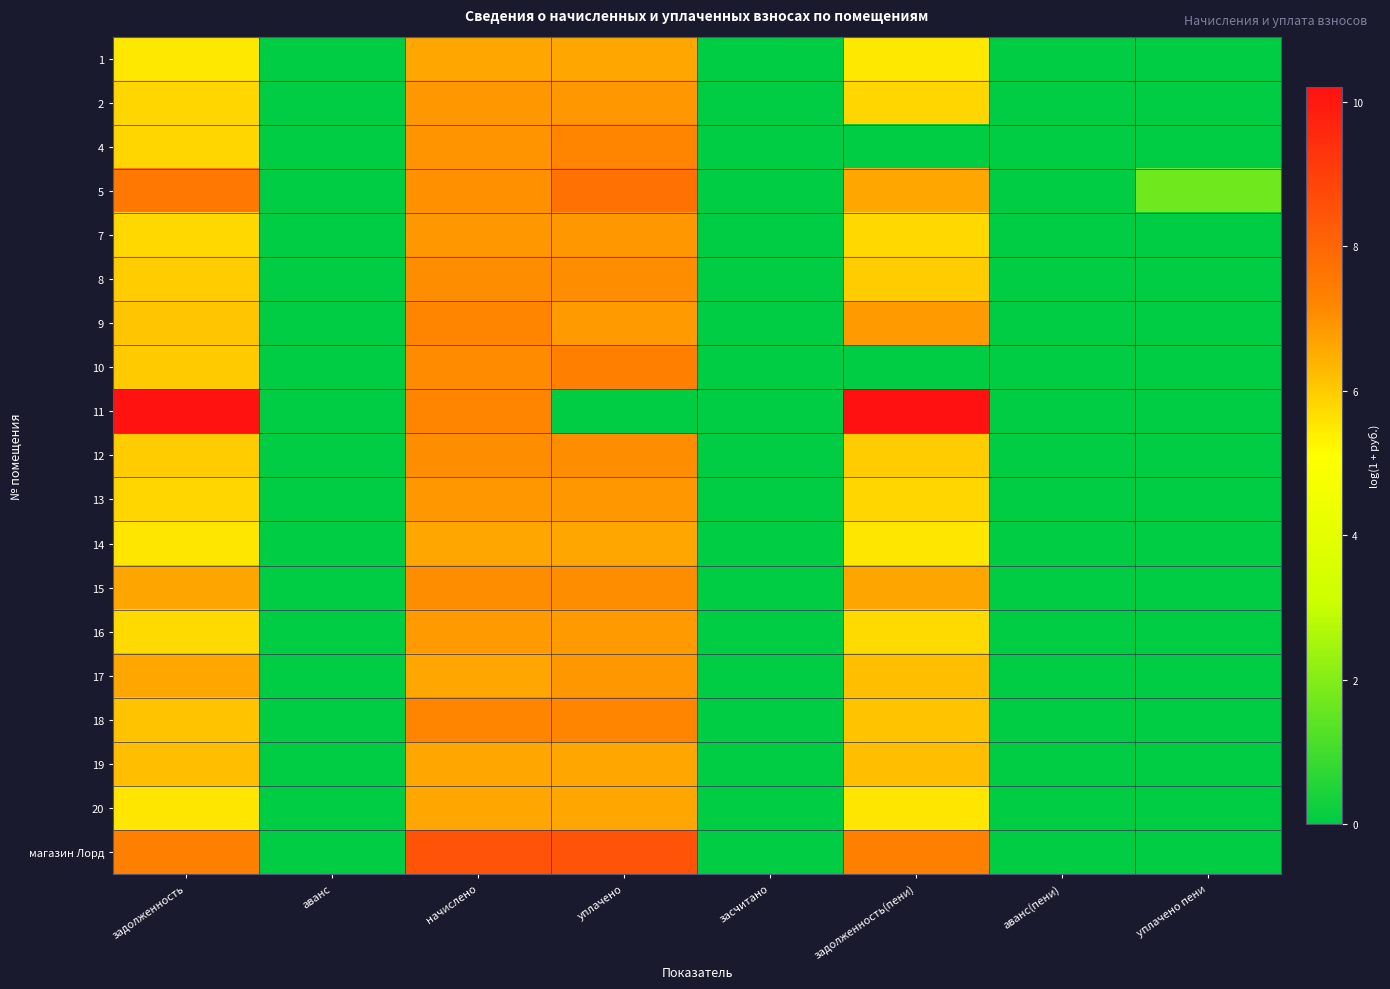

Rank the series at уплачено пени from highest to lowest value.

5, 1, 2, 4, 7, 8, 9, 10, 11, 12, 13, 14, 15, 16, 17, 18, 19, 20, магазин Лорд